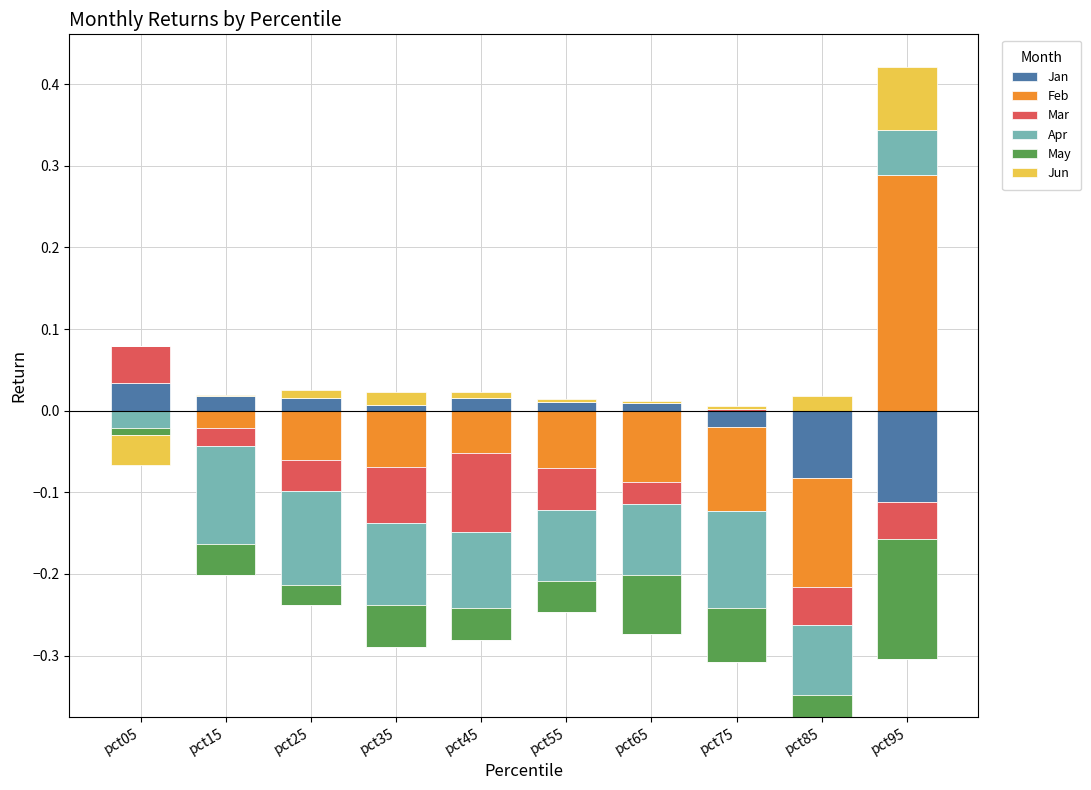

What is the highest value of the Feb series?

0.3